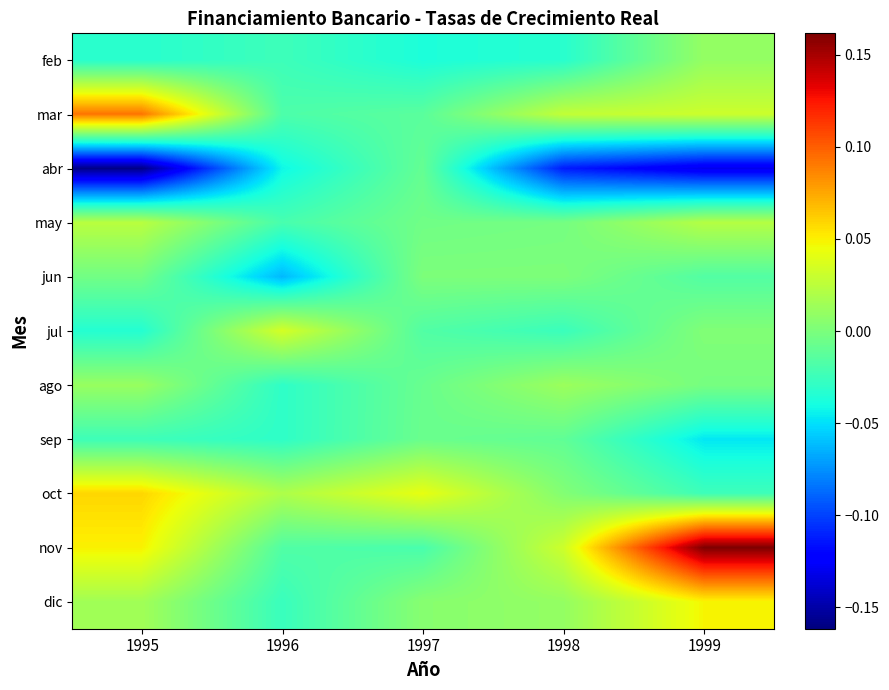

Reading left to right, extract all data points from this chart.

feb: 1995=-0.0	1996=-0.0	1997=-0.0	1998=-0.0	1999=0.0
mar: 1995=0.1	1996=-0.0	1997=-0.0	1998=0.0	1999=0.0
abr: 1995=-0.2	1996=-0.0	1997=-0.0	1998=-0.1	1999=-0.1
may: 1995=0.0	1996=-0.0	1997=-0.0	1998=-0.0	1999=0.0
jun: 1995=-0.0	1996=-0.1	1997=0.0	1998=0.0	1999=-0.0
jul: 1995=-0.0	1996=0.0	1997=-0.0	1998=-0.0	1999=0.0
ago: 1995=0.0	1996=-0.0	1997=-0.0	1998=0.0	1999=-0.0
sep: 1995=-0.0	1996=-0.0	1997=-0.0	1998=-0.0	1999=-0.0
oct: 1995=0.1	1996=0.0	1997=0.0	1998=0.0	1999=-0.0
nov: 1995=0.0	1996=-0.0	1997=-0.0	1998=0.0	1999=0.2
dic: 1995=0.0	1996=-0.0	1997=0.0	1998=0.0	1999=0.0